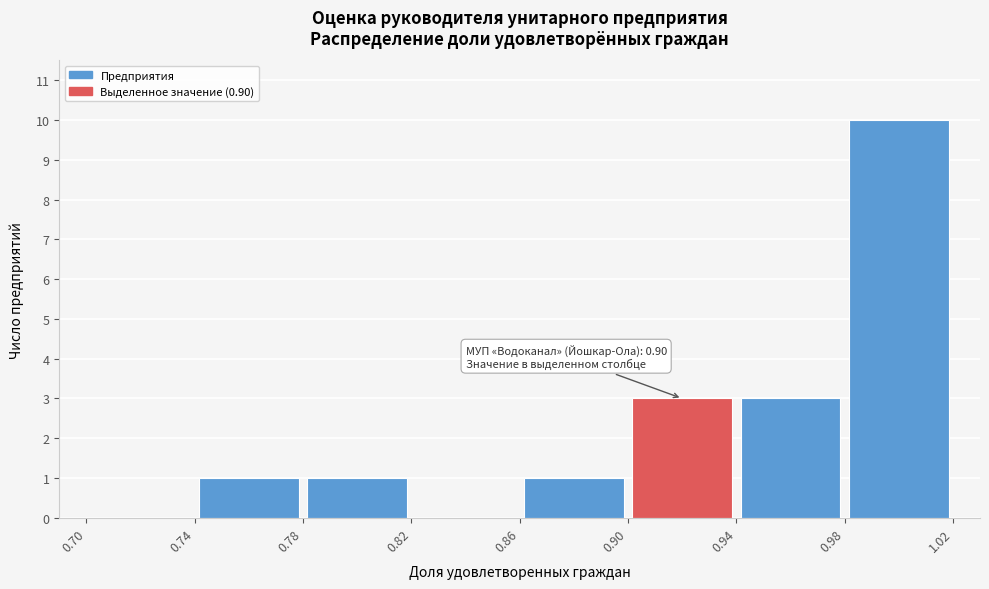

Which range on the x-axis has the tallest bar?

0.98 to 1.02